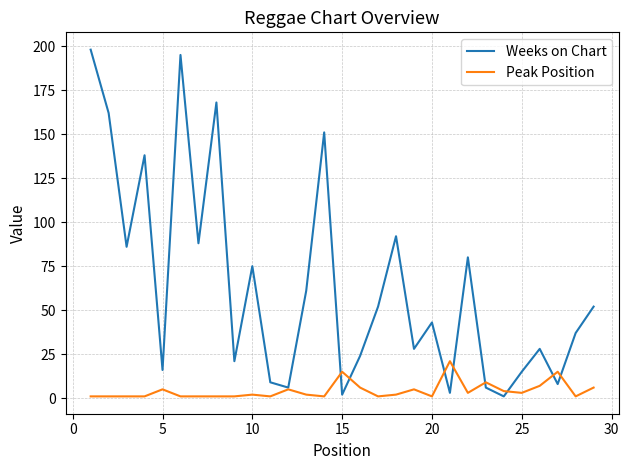

Reading left to right, what are all the values shown in this chart?

Weeks on Chart: 198	162	86	138	16	195	88	168	21	75	9	6	61	151	2	24	52	92	28	43	3	80	6	1	15	28	8	37	52
Peak Position: 1	1	1	1	5	1	1	1	1	2	1	5	2	1	15	6	1	2	5	1	21	3	9	4	3	7	15	1	6